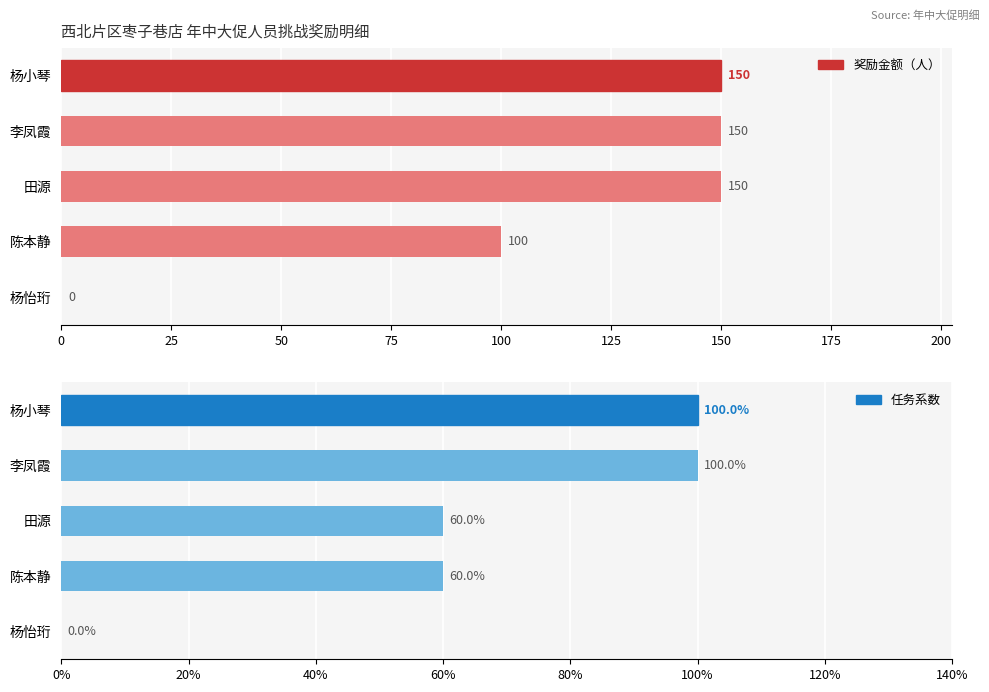

What value does the 奖励金额（人） series have at 陈本静, to the nearest 10?

100